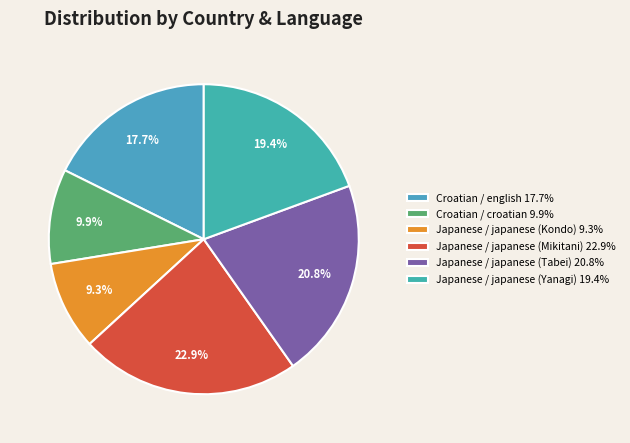

Combined, what portion of the pie is Japanese / japanese (Tabei) and Japanese / japanese (Yanagi)?

40.2%